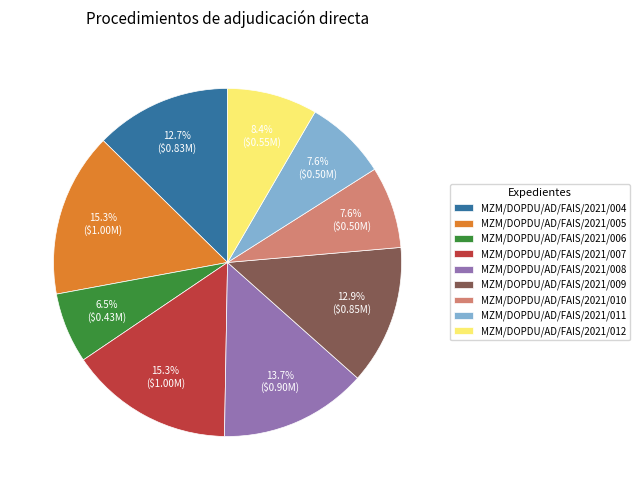

True or false: MZM/DOPDU/AD/FAIS/2021/008 accounts for 5% of the total.

False